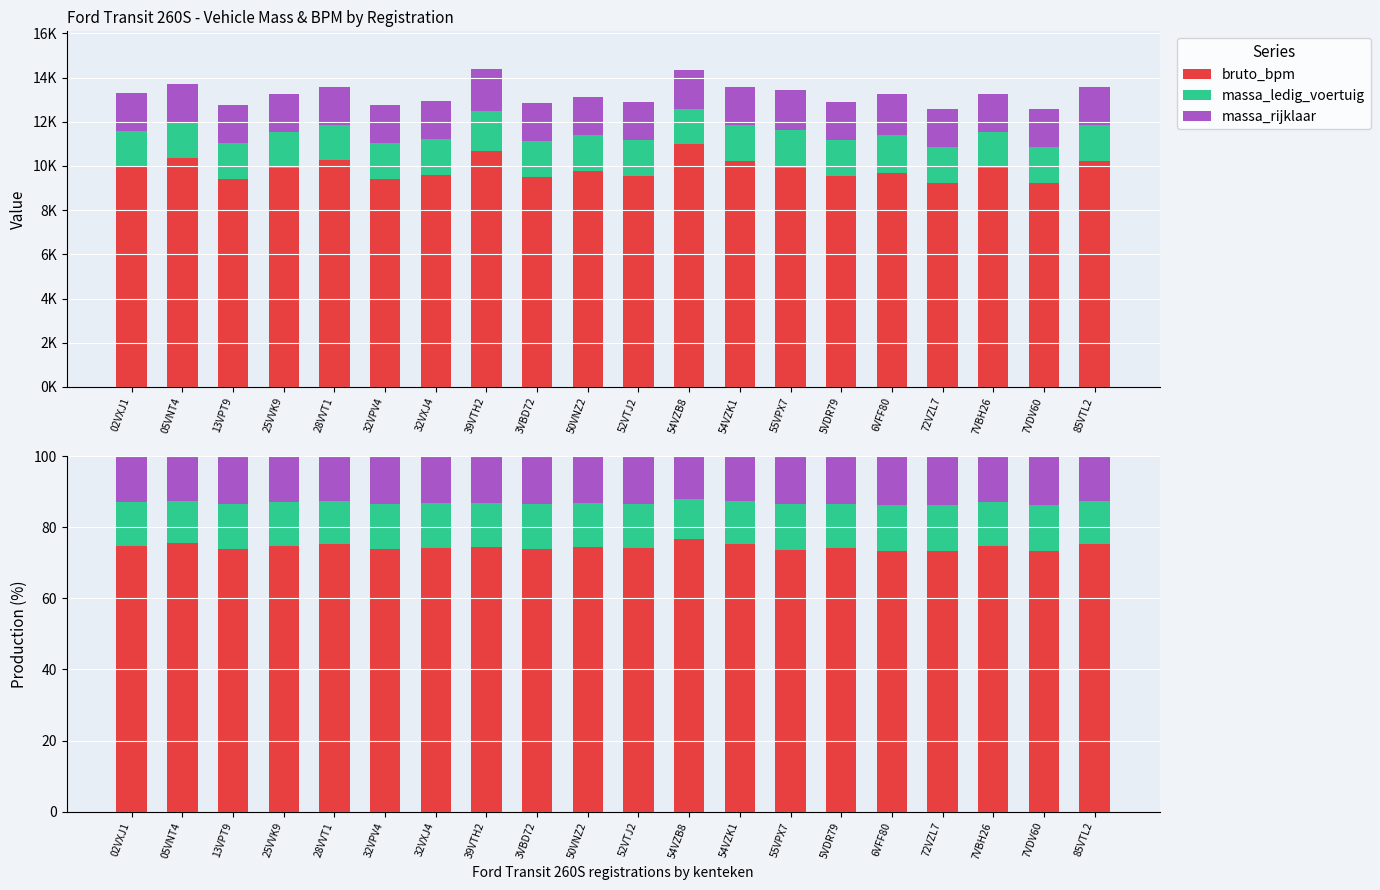

The massa_rijklaar series shows 22.0 at 7VDV60. True or false?

False